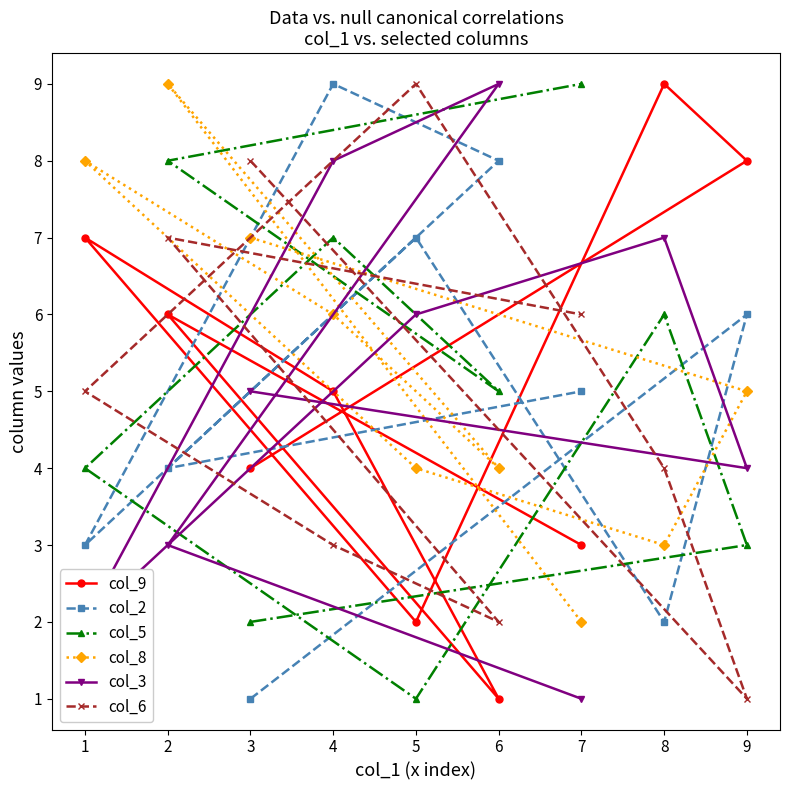

In col_6, how many points are lower than both neighbors (excluding endpoints)?

2